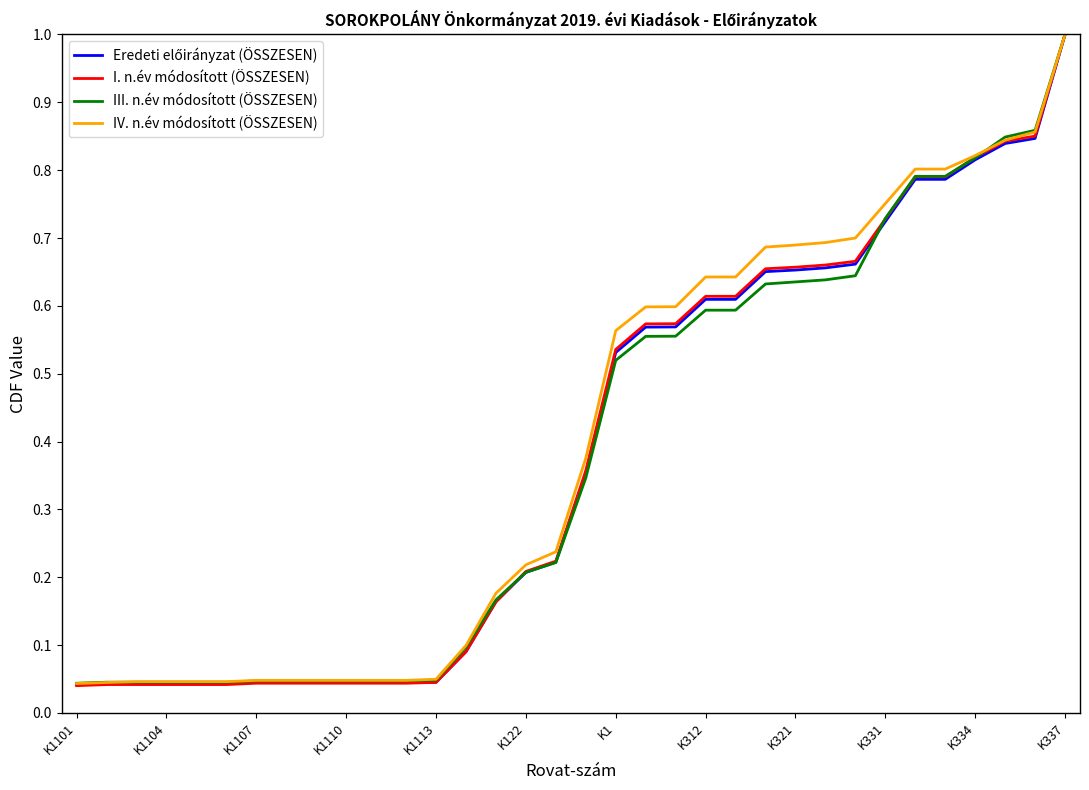

Which series has the largest range (max minus min)?

I. n.év módosított (ÖSSZESEN)